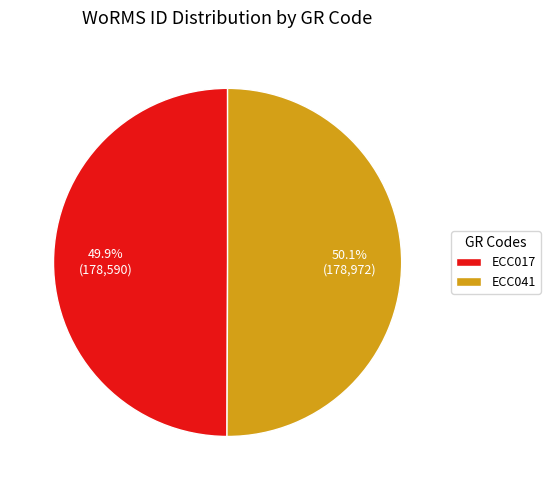

The ECC041 slice represents 50% of the pie. True or false?

True